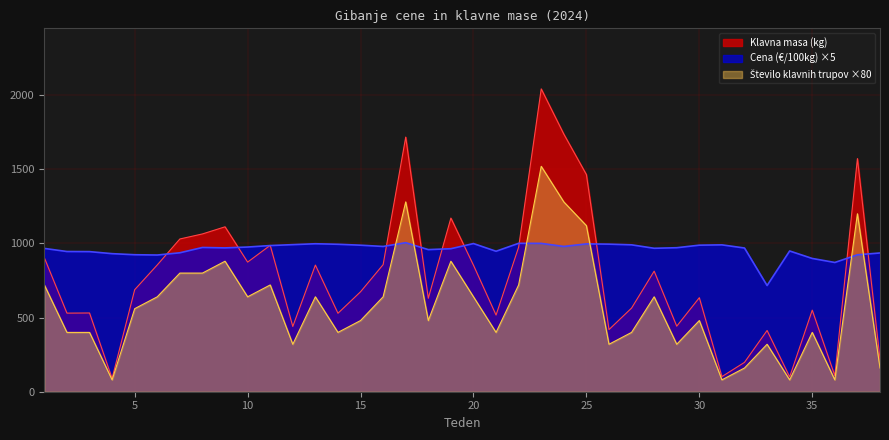

At which category does Cena (€/100kg) reach its first local valley?

6